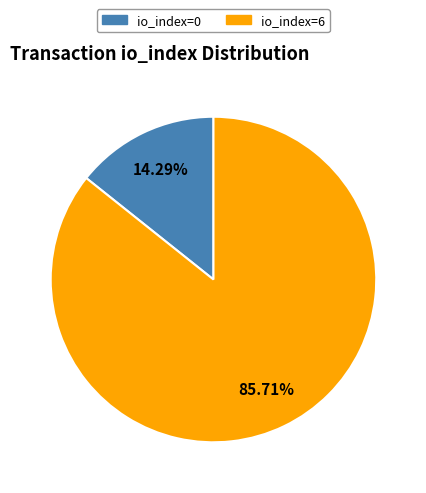

Is there a majority slice in this chart?

Yes